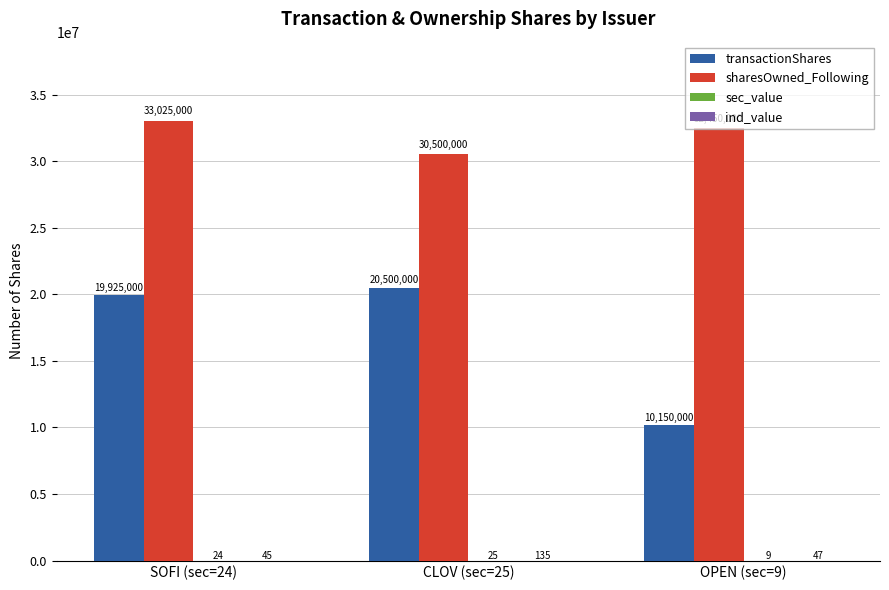

Is the value of sharesOwned_Following at SOFI (sec=24) greater than the value of transactionShares at SOFI (sec=24)?

Yes